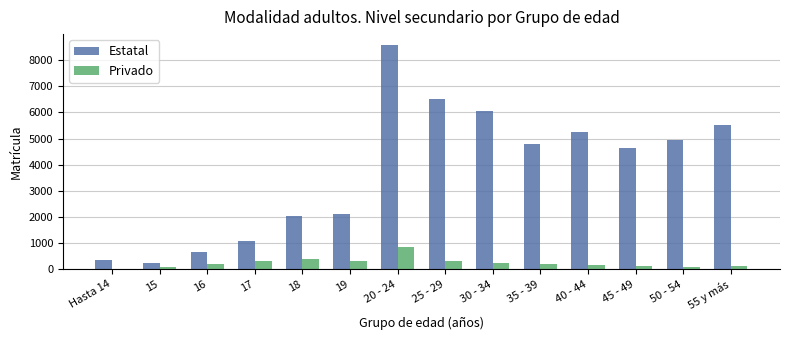

Which category has the highest value in the Privado series?

20 - 24